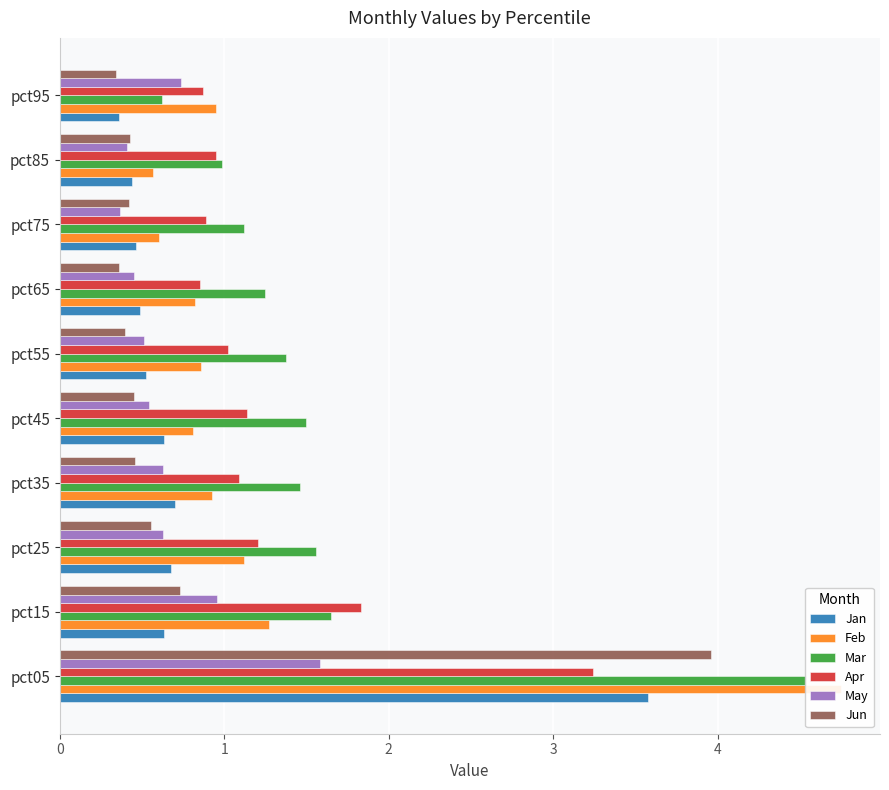

What is the difference between the second highest and second lowest values in the Jun series?

0.4